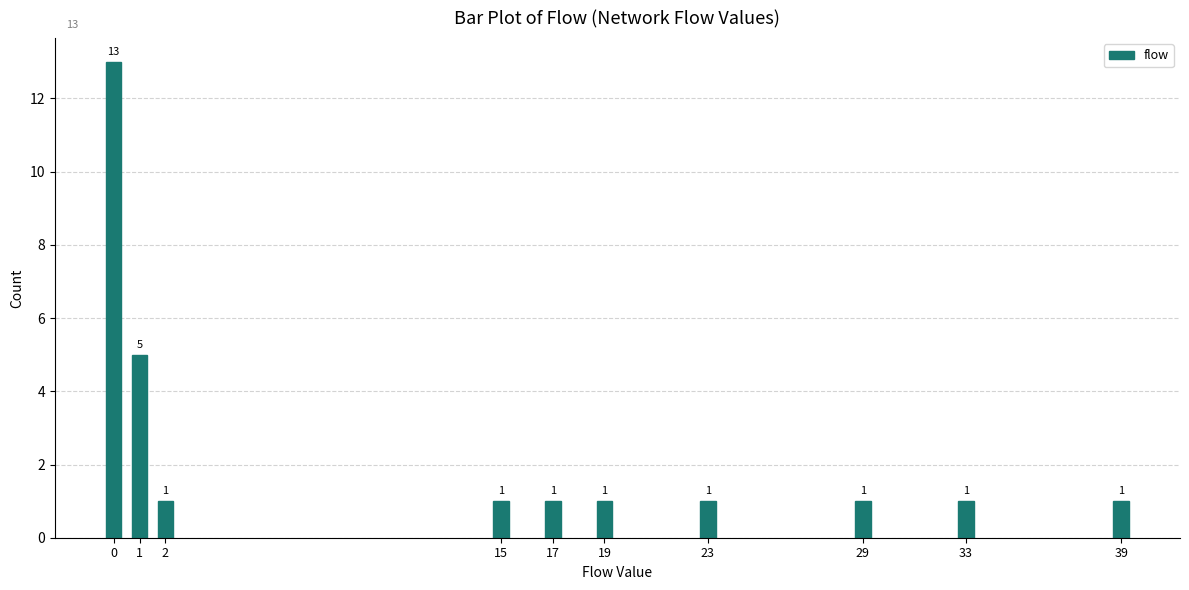

Reading right to left, extract all data points from this chart.

39=1	33=1	29=1	23=1	19=1	17=1	15=1	2=1	1=5	0=13